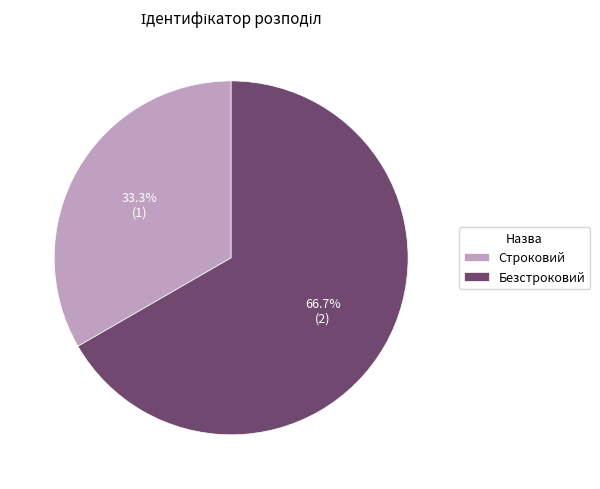

Which category has the biggest portion of the pie?

Безстроковий